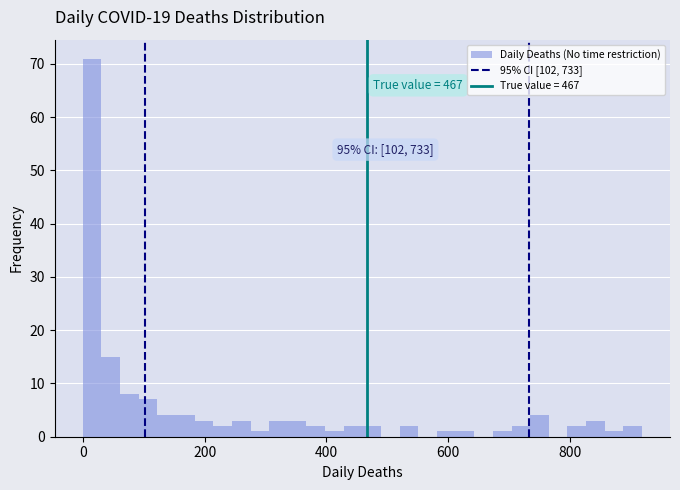

Around what value on the x-axis is the tallest bar? Give the approximate position of its centre, as read against the axis.

20